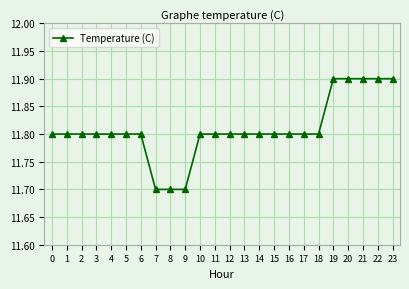

What is the smallest value displayed?

11.7